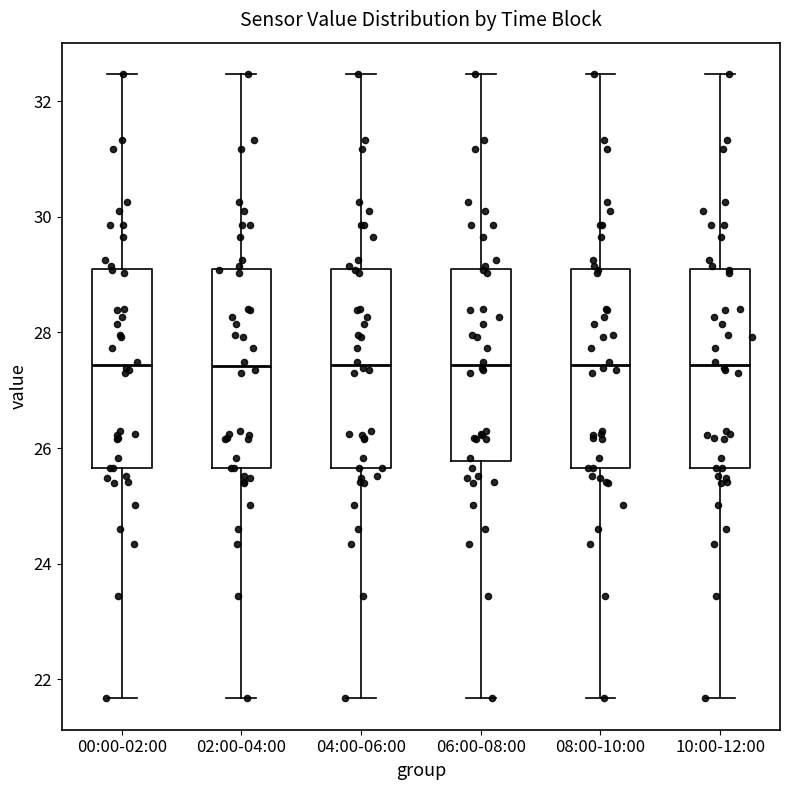

Reading left to right, read every box against the y-axis: the position of its median line, the range the box covers, and the ends of its whiskers. The values are not printed on the chart, so give them approximately, as read against the axis.

00:00-02:00: median 27.4, box 25.6 to 29.0, whiskers 21.6 to 32.4
02:00-04:00: median 27.4, box 25.6 to 29.0, whiskers 21.6 to 32.4
04:00-06:00: median 27.4, box 25.6 to 29.0, whiskers 21.6 to 32.4
06:00-08:00: median 27.4, box 25.8 to 29.0, whiskers 21.6 to 32.4
08:00-10:00: median 27.4, box 25.6 to 29.0, whiskers 21.6 to 32.4
10:00-12:00: median 27.4, box 25.6 to 29.0, whiskers 21.6 to 32.4